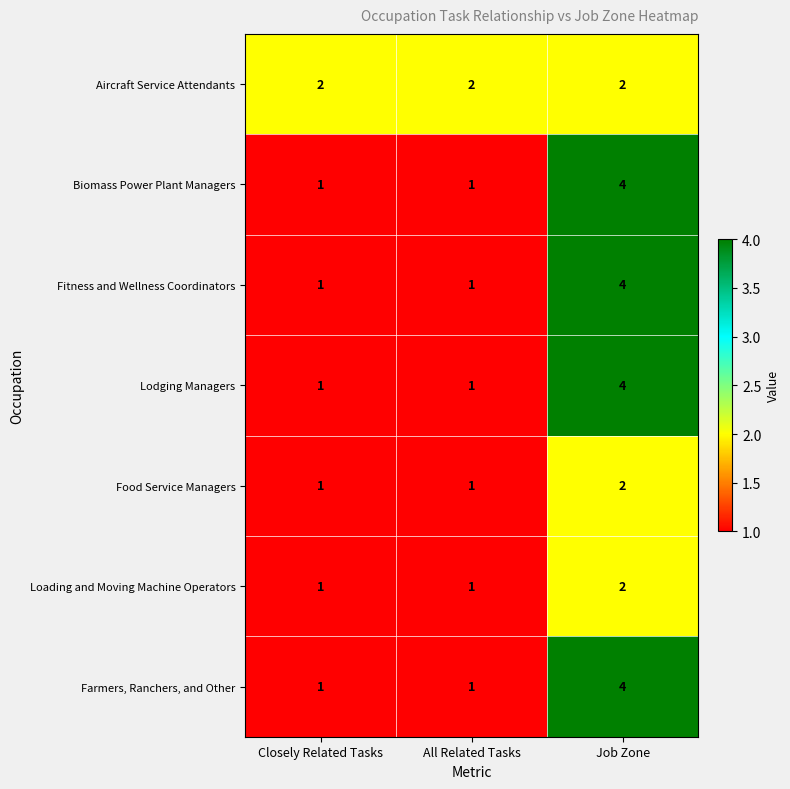

What is the highest value of the Lodging Managers series?

4